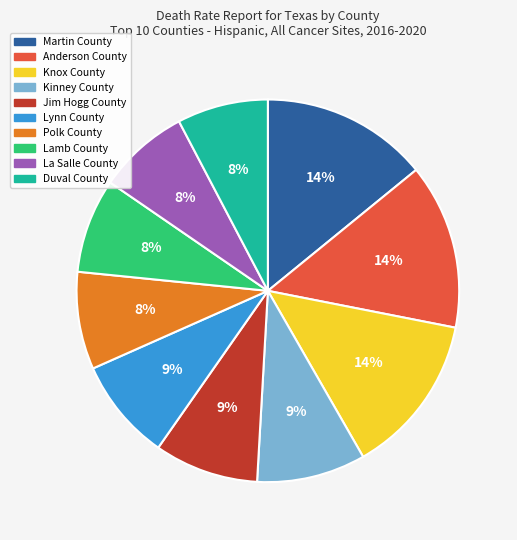

To the nearest percent, what is the difference between the Jim Hogg County and Lamb County slice percentages?

1%